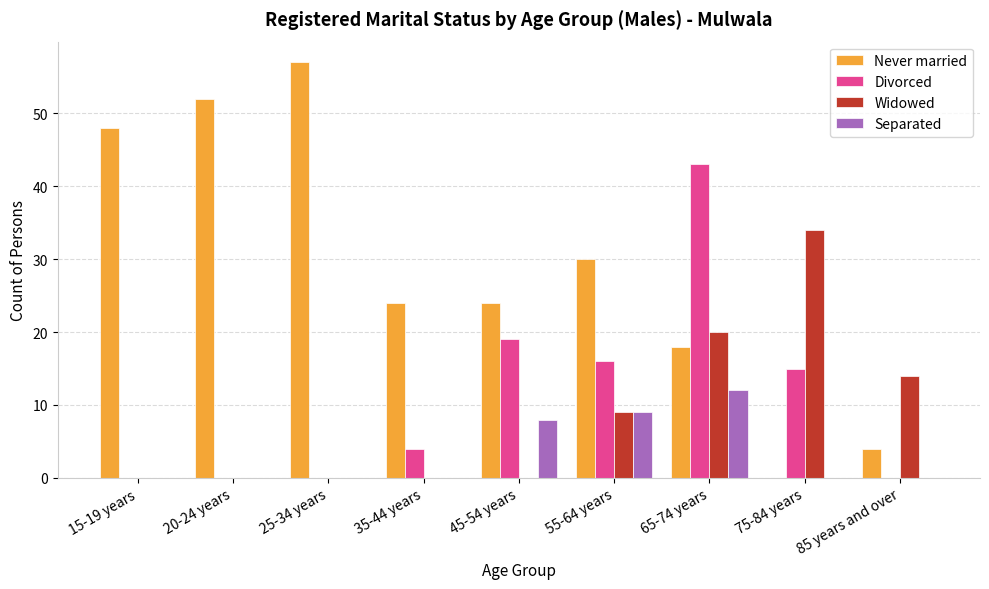

Reading left to right, list all the values displayed in this chart.

Never married: 48	52	57	24	24	30	18	0	4
Divorced: 0	0	0	4	19	16	43	15	0
Widowed: 0	0	0	0	0	9	20	34	14
Separated: 0	0	0	0	8	9	12	0	0